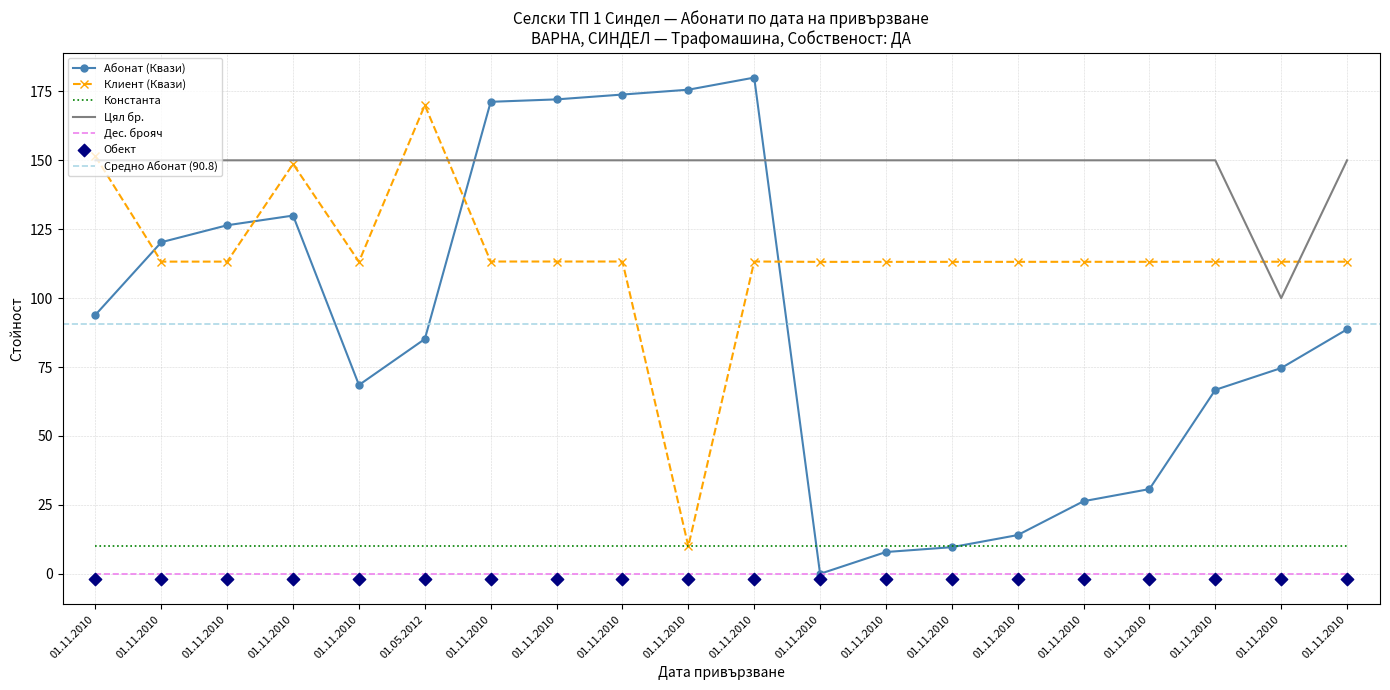

At which category is the sum across all series the highest?

01.11.2010